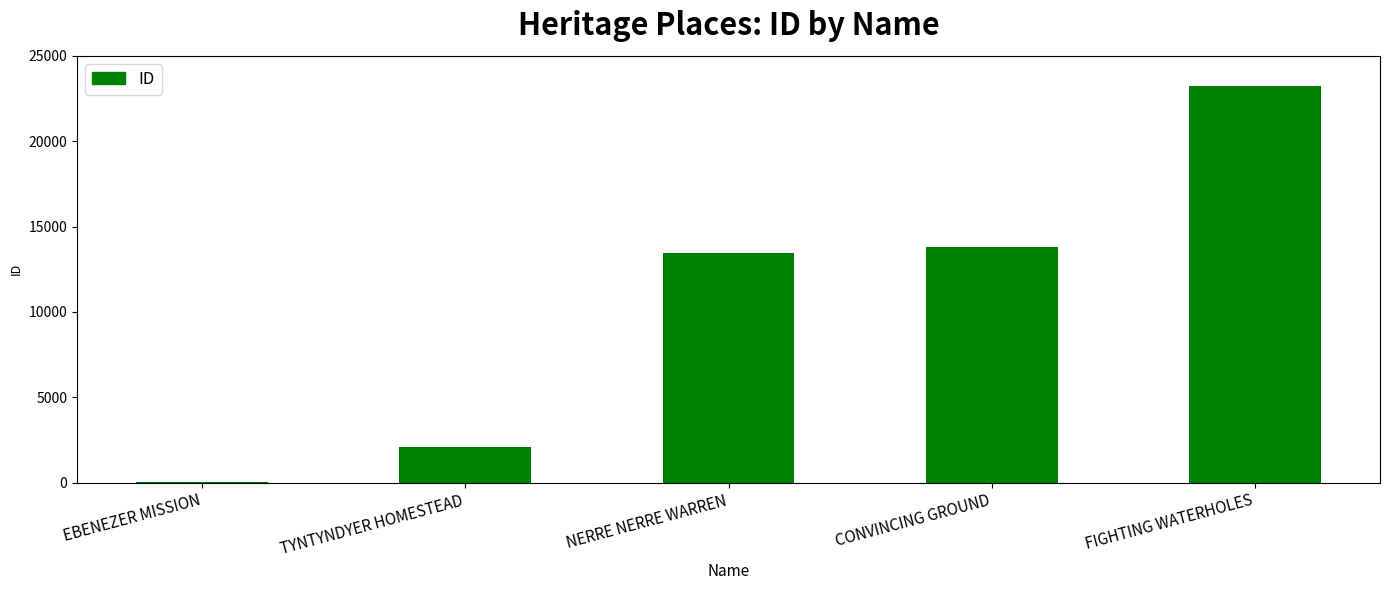

What is the difference between the values at FIGHTING WATERHOLES and TYNTYNDYER HOMESTEAD?

21161